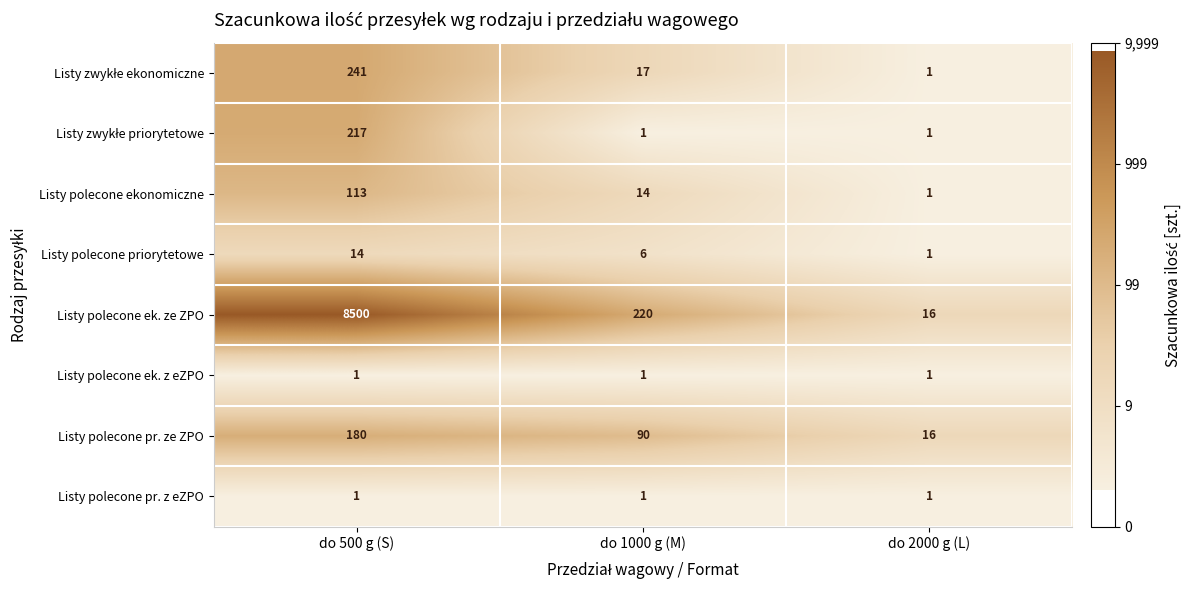

List the labels in order of Listy polecone priorytetowe value, smallest first.

do 2000 g (L), do 1000 g (M), do 500 g (S)